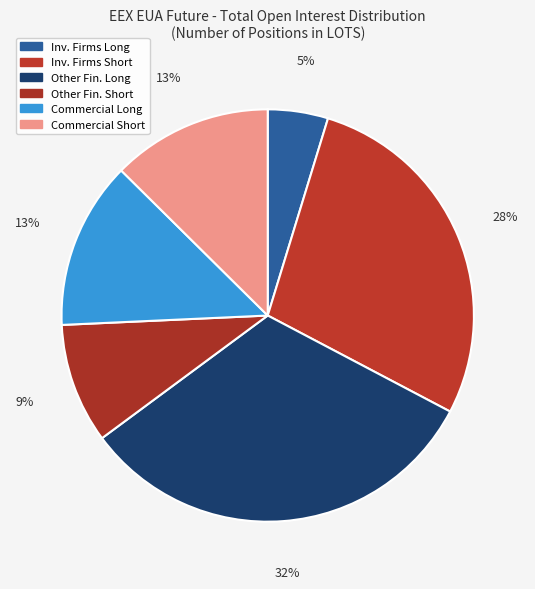

How many slices are in this pie chart?

6